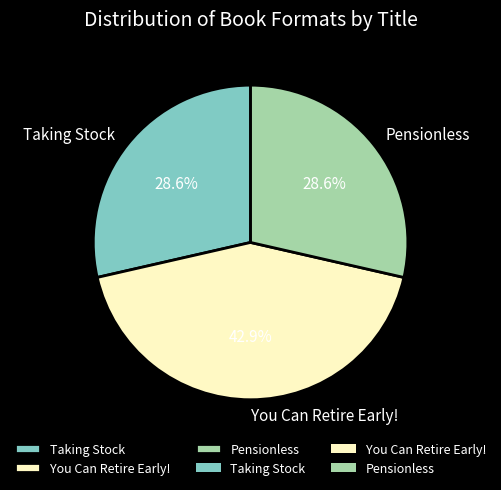

To the nearest percent, what is the combined percentage of You Can Retire Early! and Taking Stock?

71%